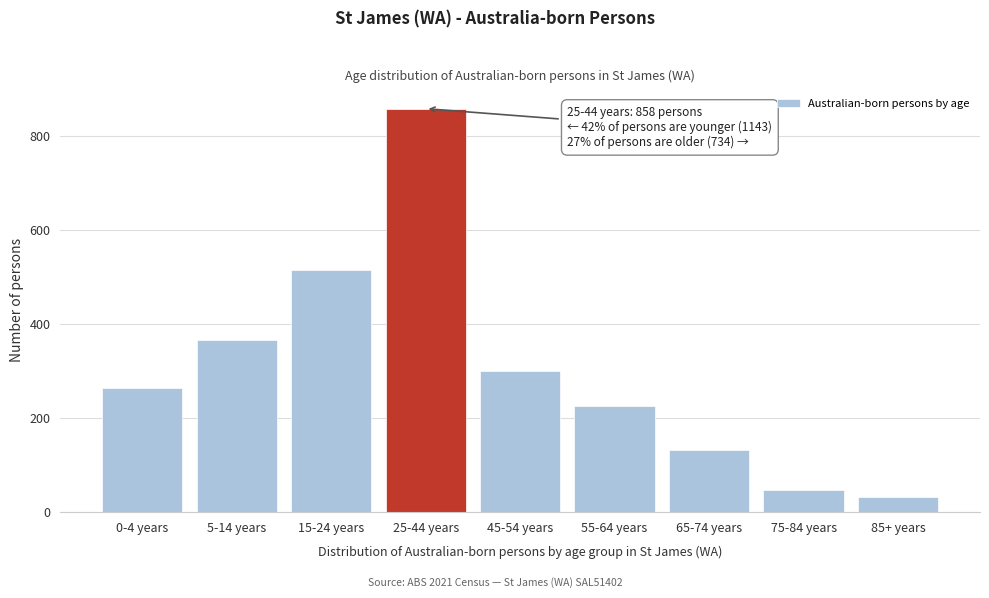

Reading left to right, list all the values displayed in this chart.

264	365	514	858	299	226	131	46	32